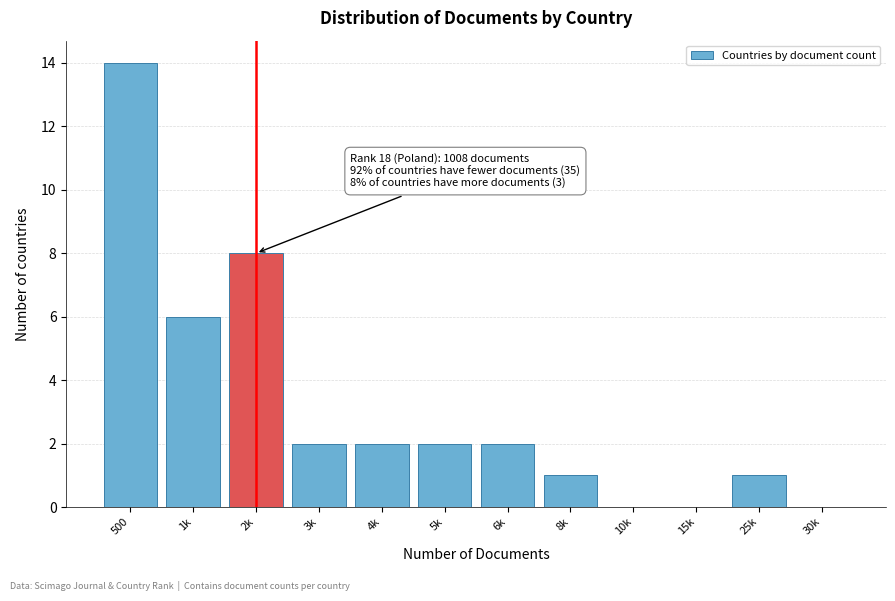

Reading left to right, transcribe all the data shown in this chart.

500=14	1k=6	2k=8	3k=2	4k=2	5k=2	6k=2	8k=1	10k=0	15k=0	25k=1	30k=0